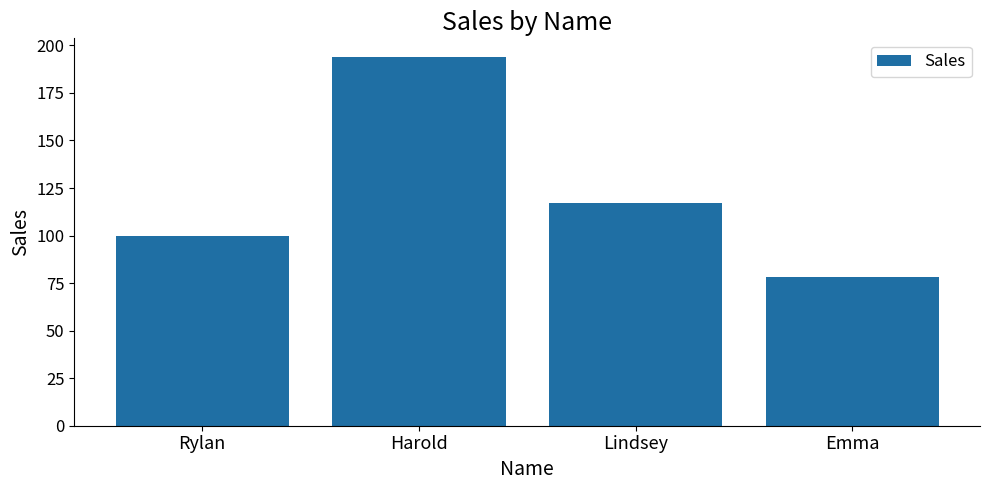

Reading left to right, list all the values displayed in this chart.

Rylan=100	Harold=194	Lindsey=117	Emma=78